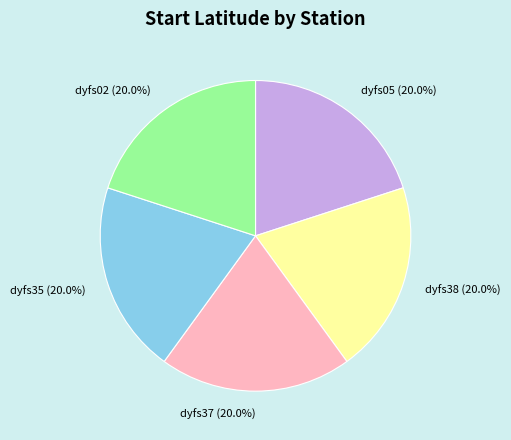

What percentage is NOT represented by dyfs05?

80.0%